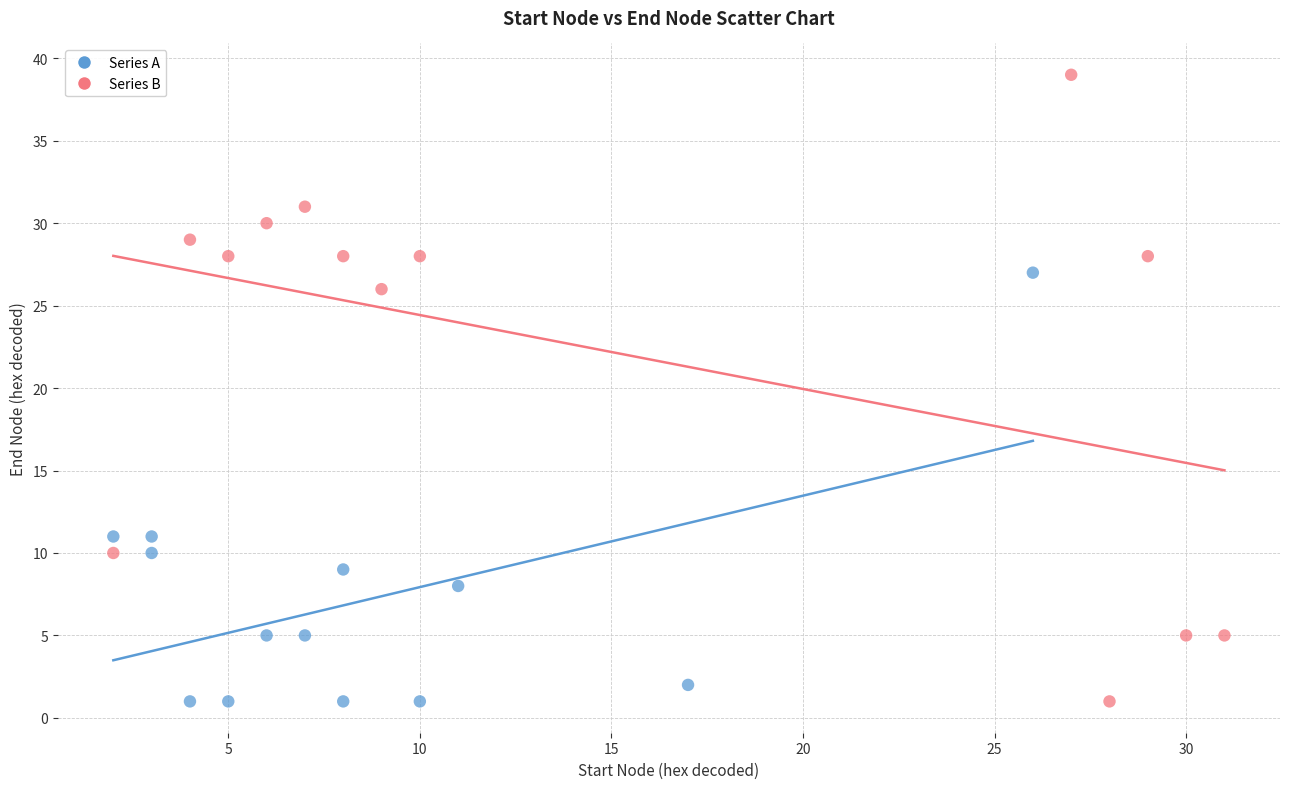

Which series has the widest spread of Y values?

Series B